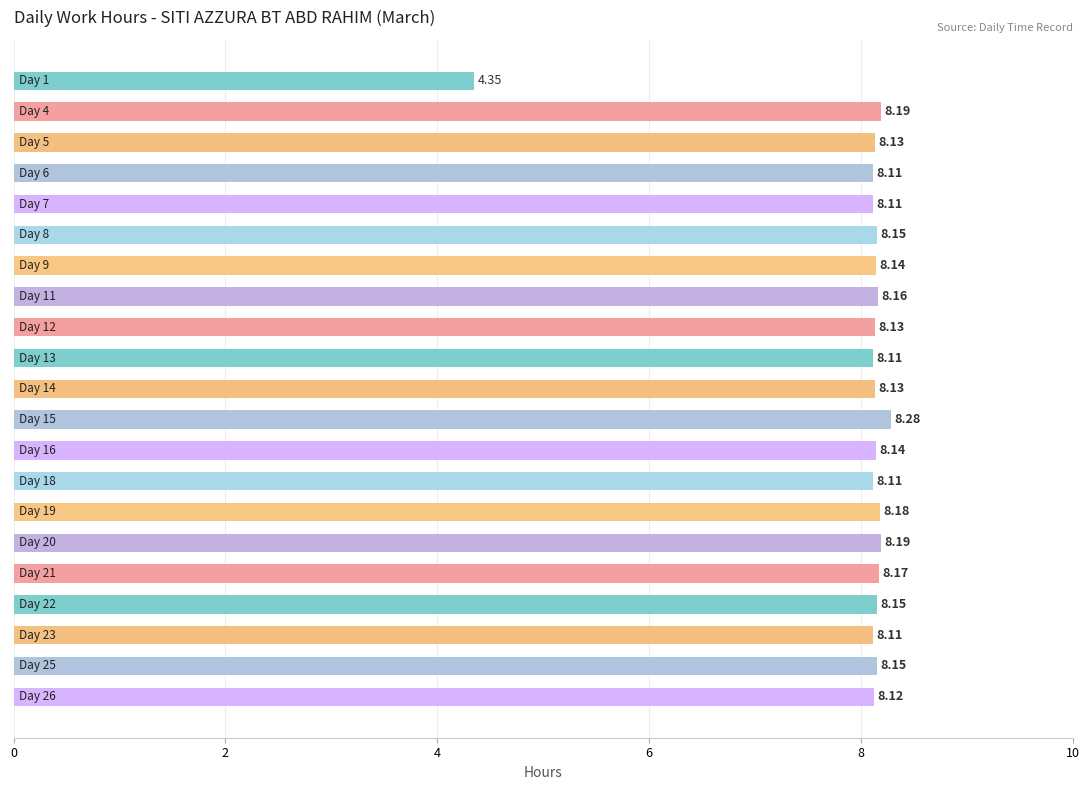

What is the difference between the second highest and minimum values?

3.8